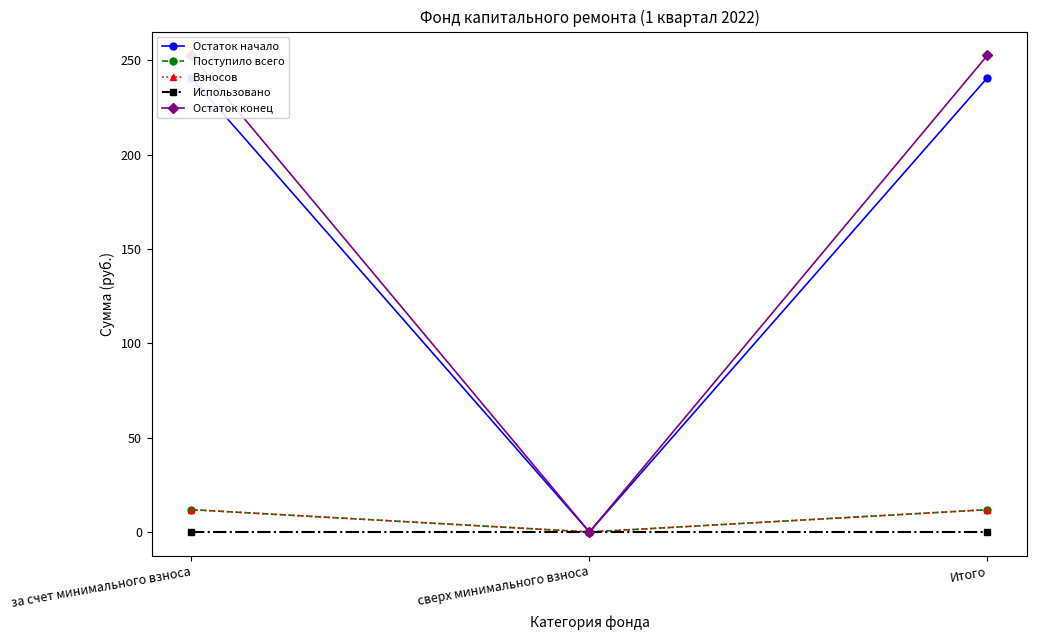

True or false: Взносов has a value of 0.0 at сверх минимального взноса.

True